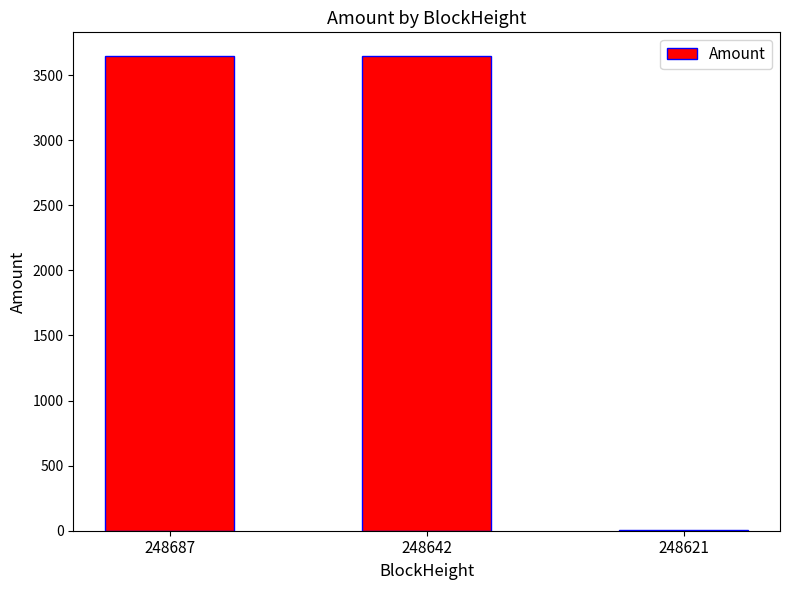

What is the sum of all values?

7292.5